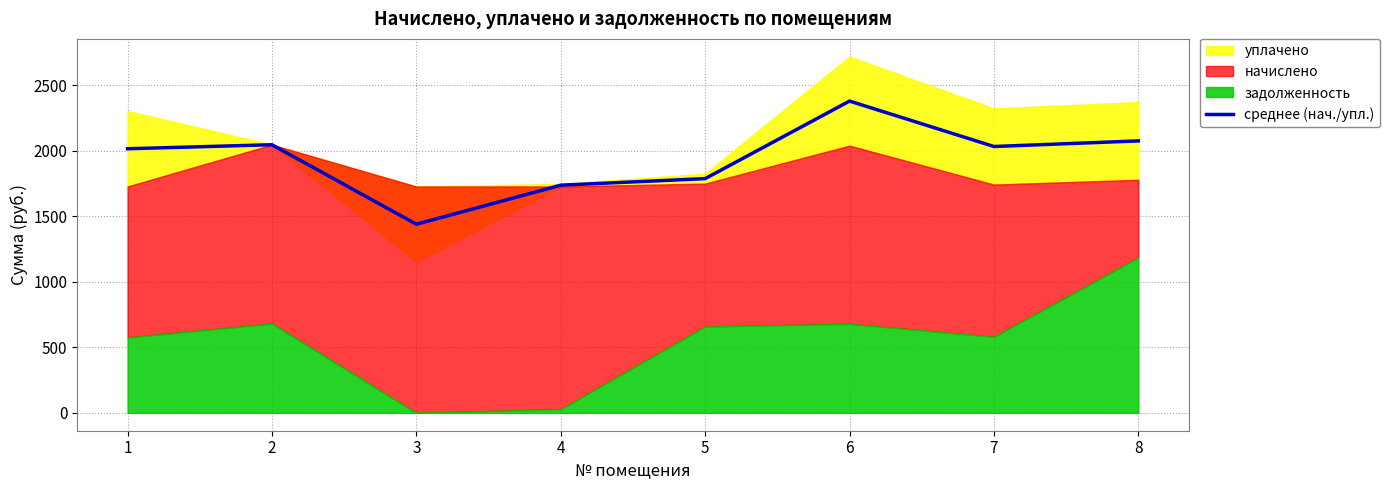

True or false: the data shows 2045.0 at 2.

True